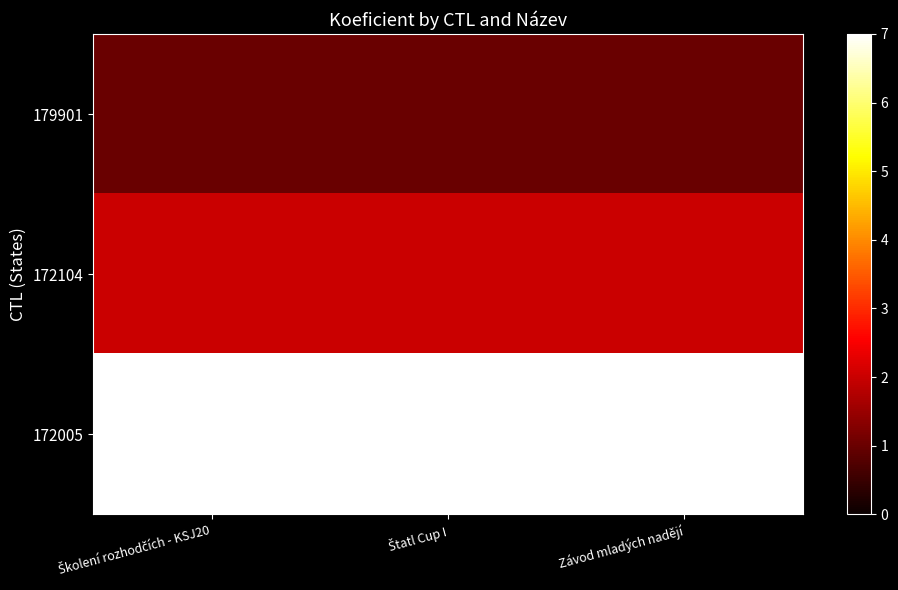

Which series changed the most between Štatl Cup I and Závod mladých nadějí?

179901